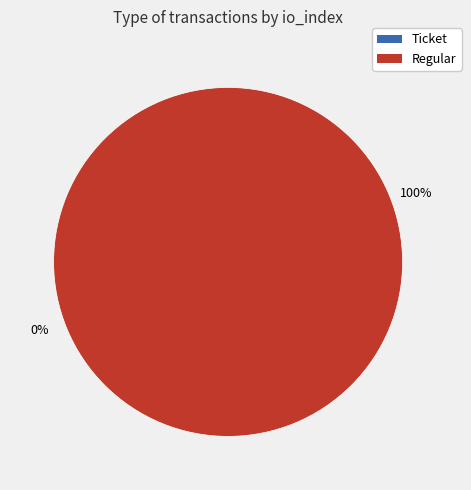

Rank the categories by value from highest to lowest.

Regular, Ticket